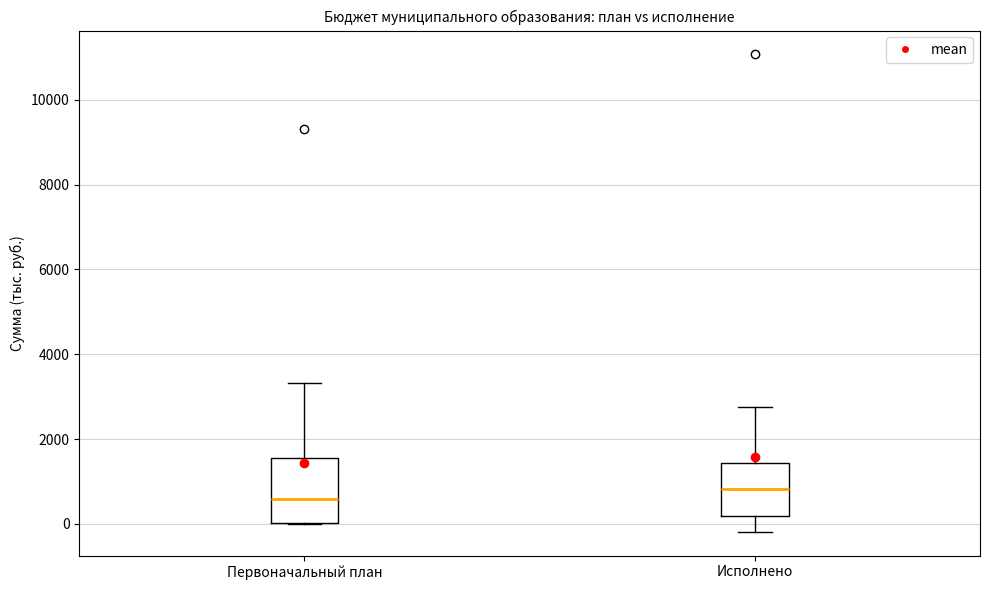

Reading left to right, read every box against the y-axis: the position of its median line, the range the box covers, and the ends of its whiskers. The values are not printed on the chart, so give them approximately, as read against the axis.

Первоначальный план: median 600, box 0 to 1600, whiskers 0 to 3400
Исполнено: median 800, box 200 to 1400, whiskers -200 to 2800